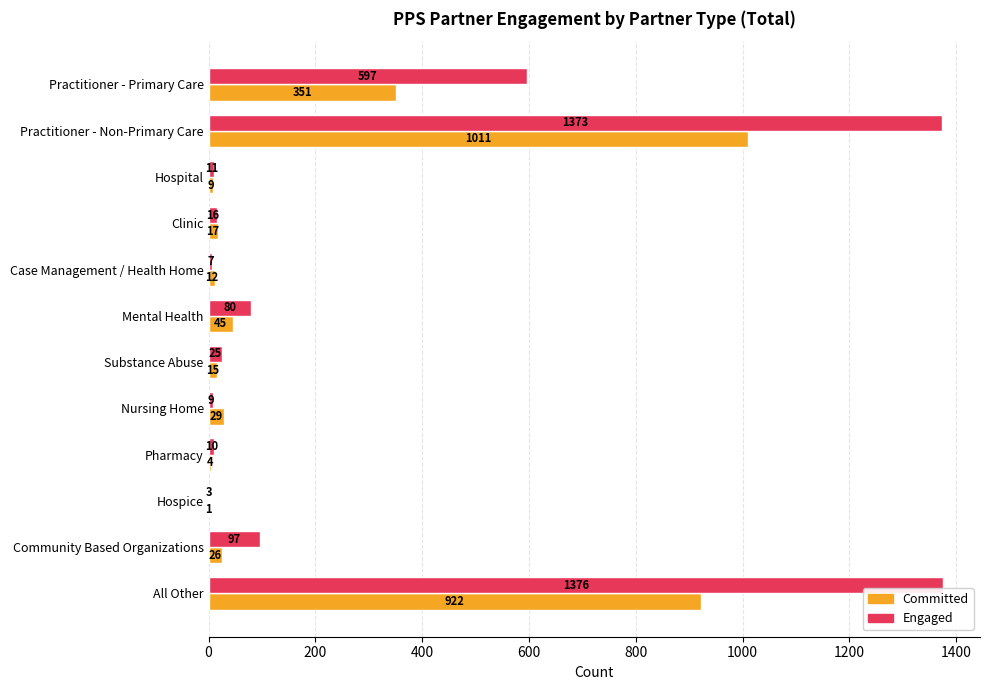

What is the sum of the Engaged values at Substance Abuse and Practitioner - Primary Care?

622